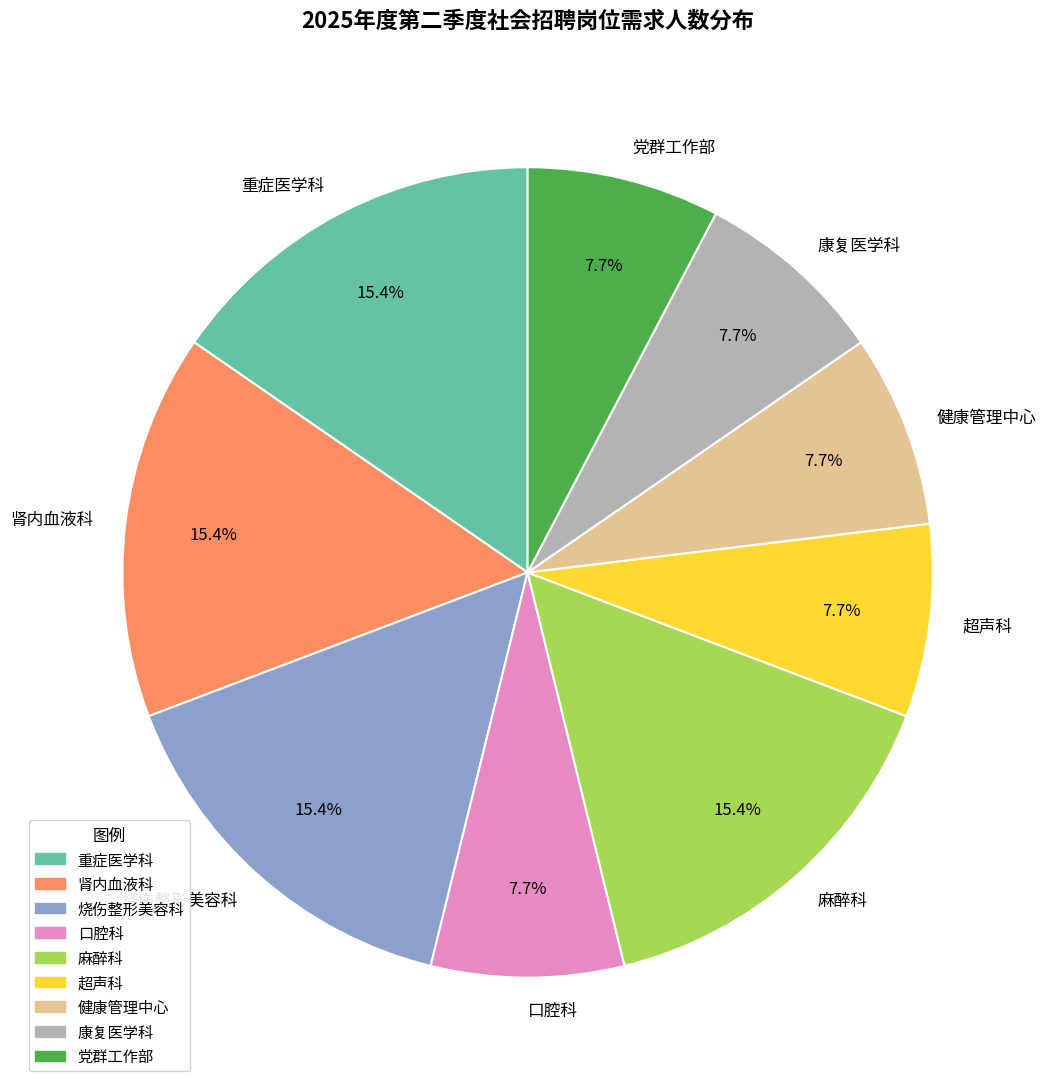

How many slices are in this pie chart?

9